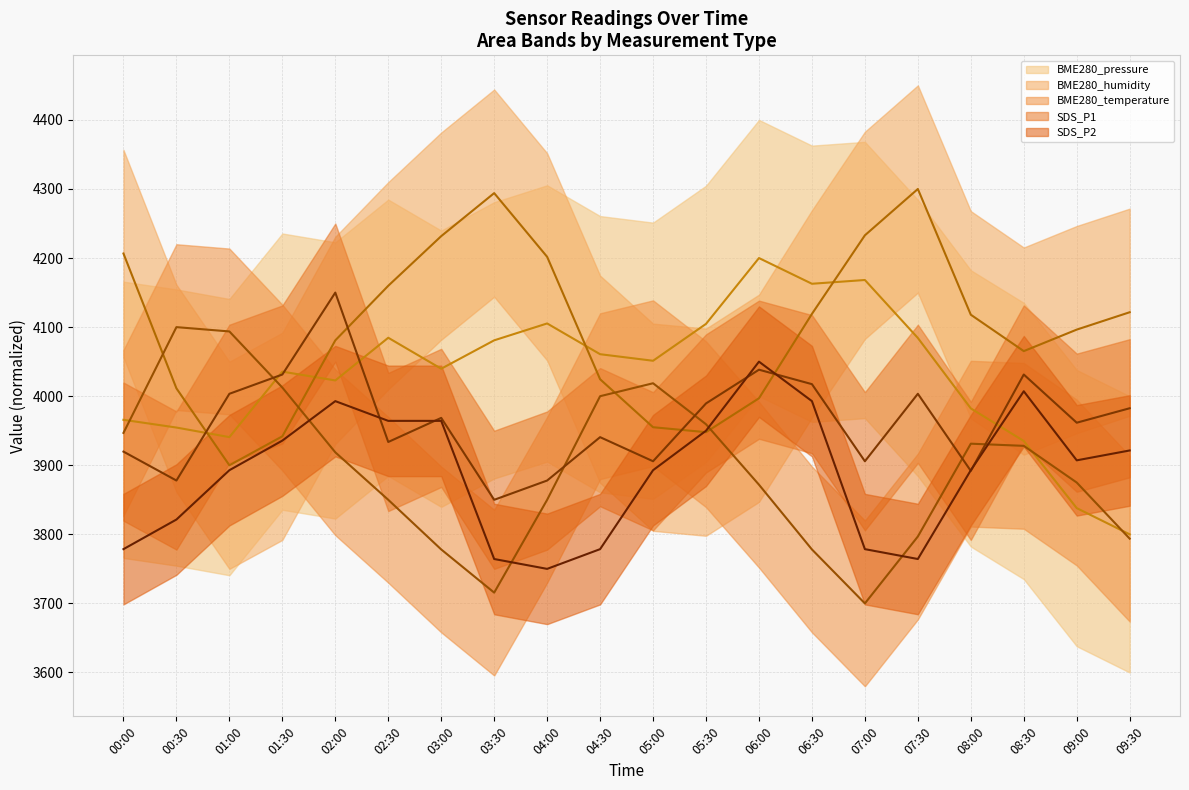

Reading left to right, transcribe all the data shown in this chart.

BME280_pressure (mean): 00:00=3965.8	00:30=3954.6	01:00=3940.8	01:30=4035.6	02:00=4022.8	02:30=4084.6	03:00=4039.8	03:30=4080.9	04:00=4105.3	04:30=4060.8	05:00=4051.3	05:30=4104.7	06:00=4200.0	06:30=4162.8	07:00=4168.2	07:30=4084.3	08:00=3982.3	08:30=3935.1	09:00=3838.0	09:30=3800.0
BME280_humidity (mean): 00:00=4206.6	00:30=4011.4	01:00=3900.0	01:30=3941.9	02:00=4080.8	02:30=4159.9	03:00=4231.7	03:30=4294.0	04:00=4201.8	04:30=4024.6	05:00=3955.1	05:30=3947.9	06:00=3997.0	06:30=4119.2	07:00=4232.9	07:30=4300.0	08:00=4118.0	08:30=4065.3	09:00=4096.4	09:30=4121.6
BME280_temperature (mean): 00:00=3946.9	00:30=4100.0	01:00=4093.8	01:30=4012.5	02:00=3918.7	02:30=3850.0	03:00=3778.1	03:30=3715.6	04:00=3850.0	04:30=4000.0	05:00=4018.7	05:30=3959.4	06:00=3871.9	06:30=3778.1	07:00=3700.0	07:30=3796.9	08:00=3931.3	08:30=3928.1	09:00=3875.0	09:30=3793.8
SDS_P1 (mean): 00:00=3919.8	00:30=3877.9	01:00=4003.5	01:30=4031.4	02:00=4150.0	02:30=3933.7	03:00=3968.6	03:30=3850.0	04:00=3877.9	04:30=3940.7	05:00=3905.8	05:30=3989.5	06:00=4038.4	06:30=4017.4	07:00=3905.8	07:30=4003.5	08:00=3891.9	08:30=4031.4	09:00=3961.6	09:30=3982.6
SDS_P2 (mean): 00:00=3778.6	00:30=3821.4	01:00=3892.9	01:30=3935.7	02:00=3992.9	02:30=3964.3	03:00=3964.3	03:30=3764.3	04:00=3750.0	04:30=3778.6	05:00=3892.9	05:30=3950.0	06:00=4050.0	06:30=3992.9	07:00=3778.6	07:30=3764.3	08:00=3892.9	08:30=4007.1	09:00=3907.1	09:30=3921.4